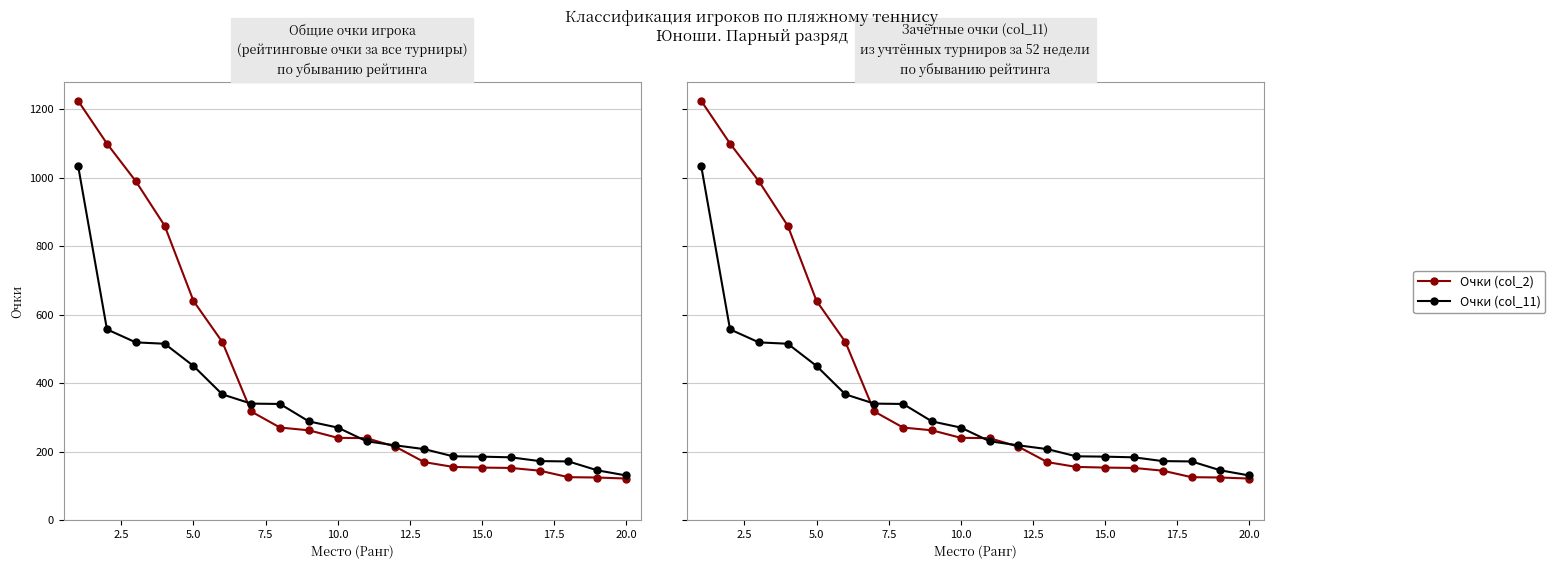

How many times do Очки (col_2) and Очки (col_11) cross each other?

3